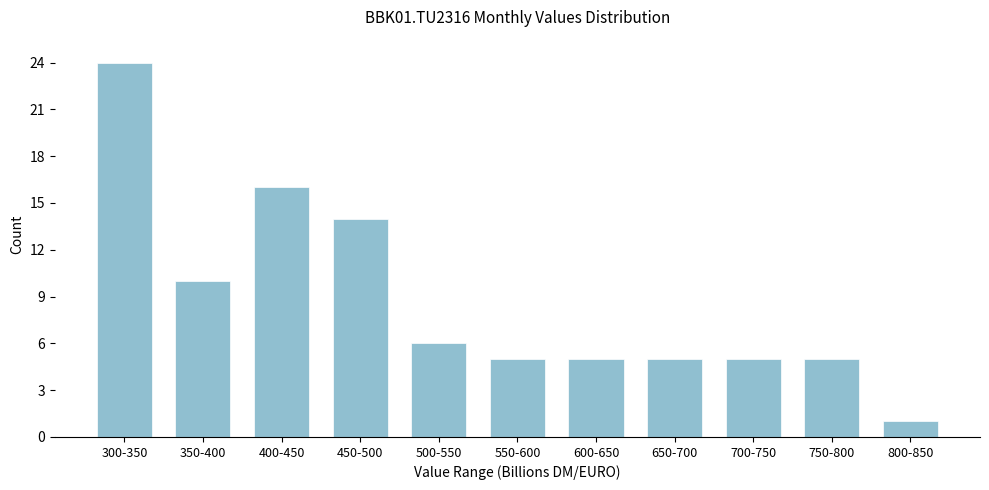

Reading left to right, list all the values displayed in this chart.

300-350=24	350-400=10	400-450=16	450-500=14	500-550=6	550-600=5	600-650=5	650-700=5	700-750=5	750-800=5	800-850=1